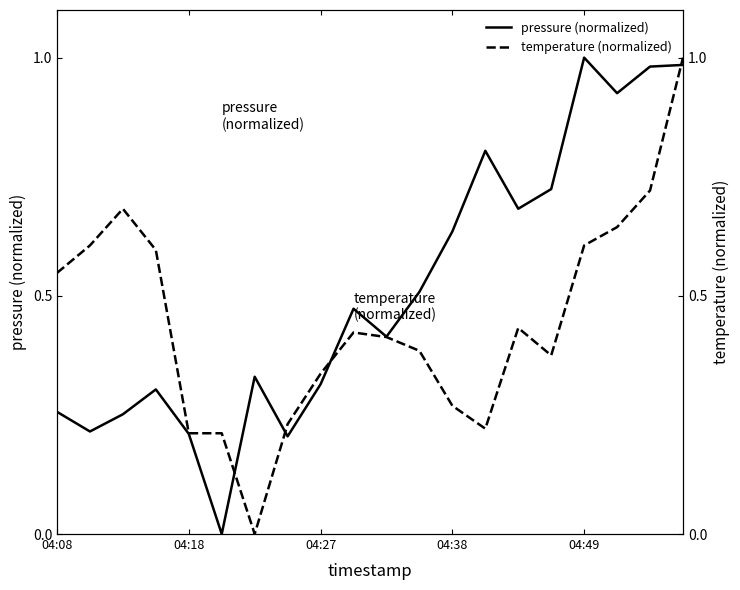

What is the total value across all series at 6?

0.3